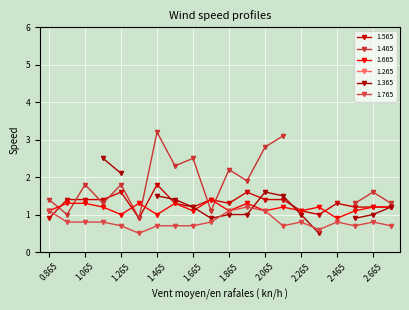

Is it true that 1.665 equals 1.1 at 1.665?

True